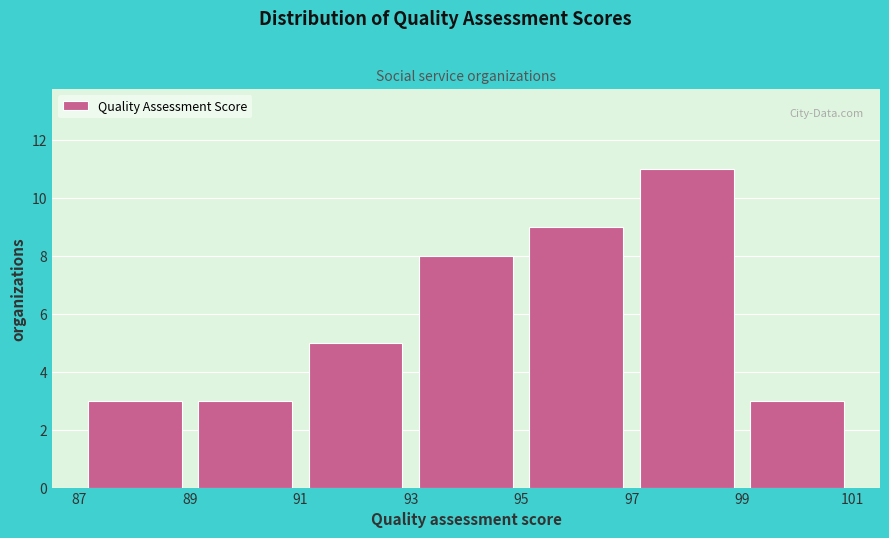

Reading left to right, transcribe this chart: for each bar, give the range it covers on the x-axis and its height. The values are not printed on the chart, so give them approximately, as read against the axis.

87 to 89: 3
89 to 91: 3
91 to 93: 5
93 to 95: 8
95 to 97: 9
97 to 99: 11
99 to 101: 3